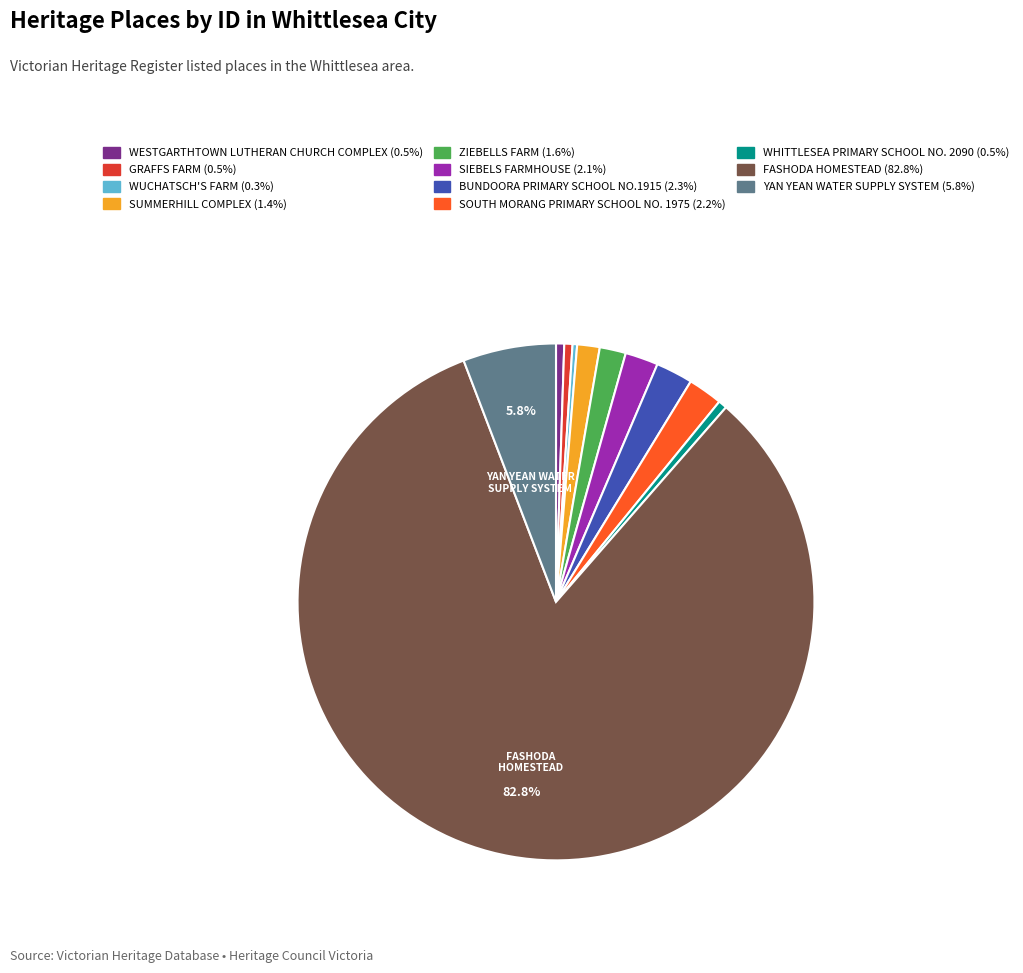

Is the sum of SOUTH MORANG PRIMARY SCHOOL NO. 1975 and WUCHATSCH'S FARM greater than half?

No